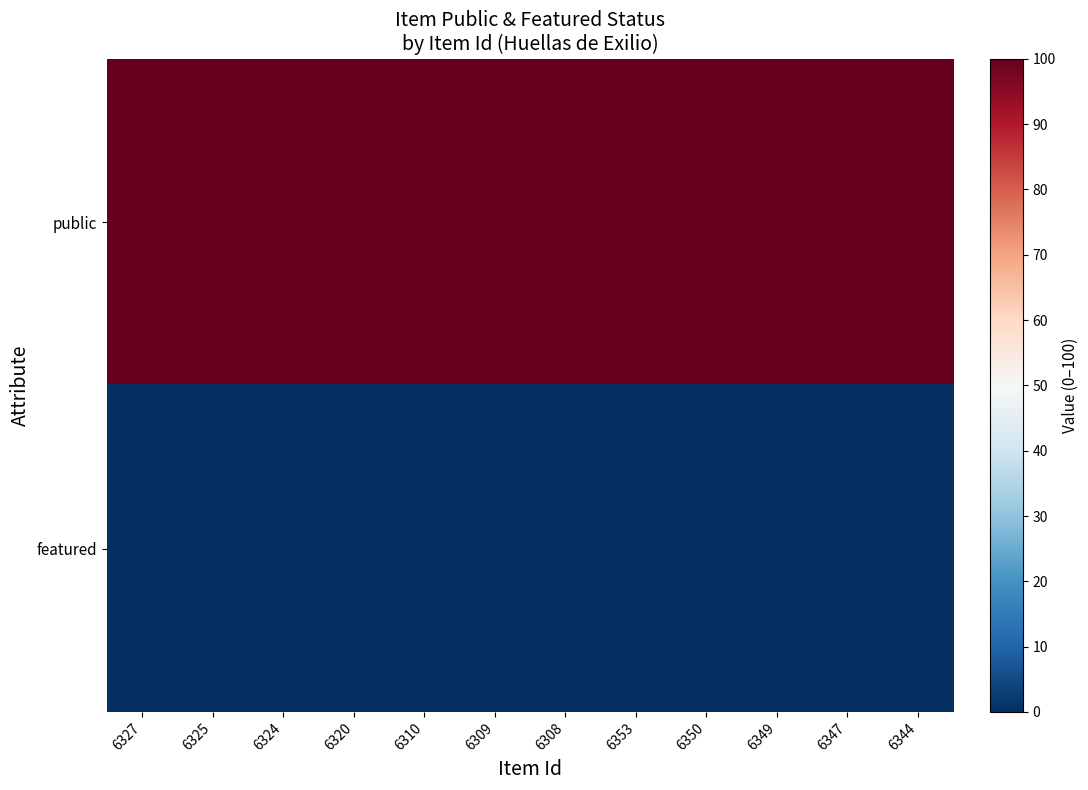

Which series changed the most between 6320 and 6353?

public